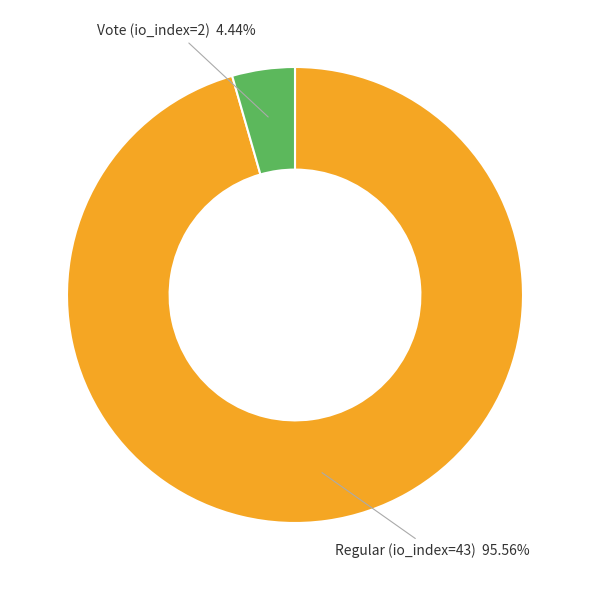

Does any single category account for the majority?

Yes